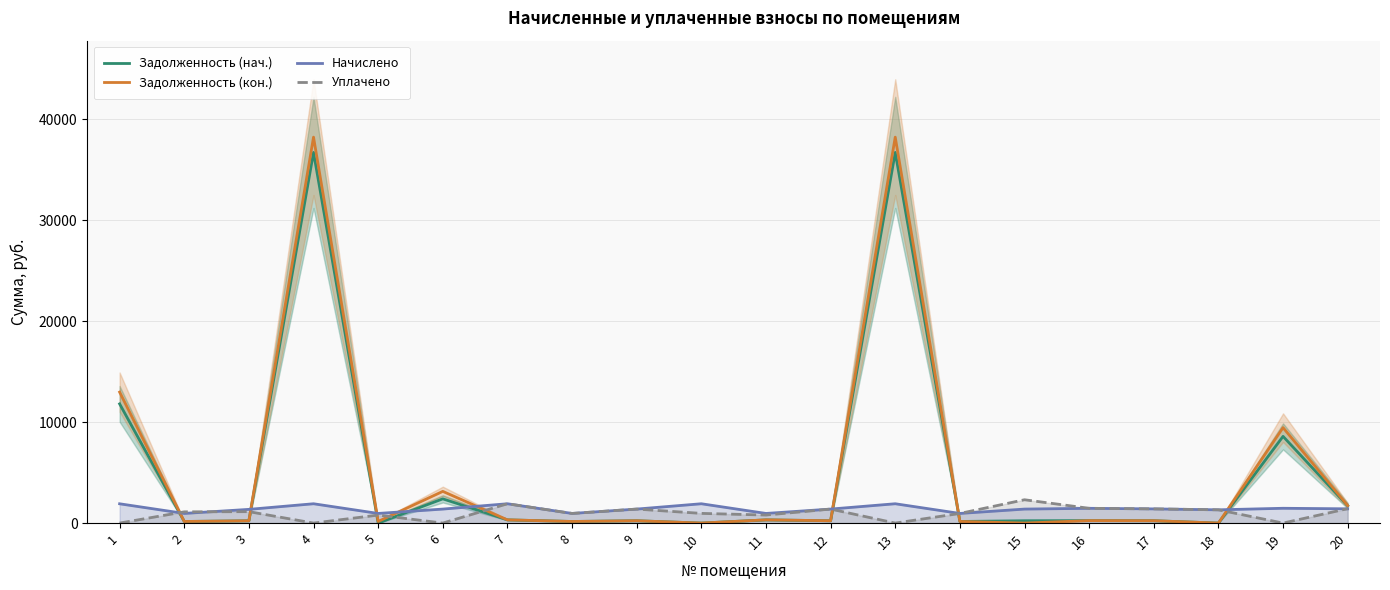

How many data points in Задолженность (нач.) are above 234?

10